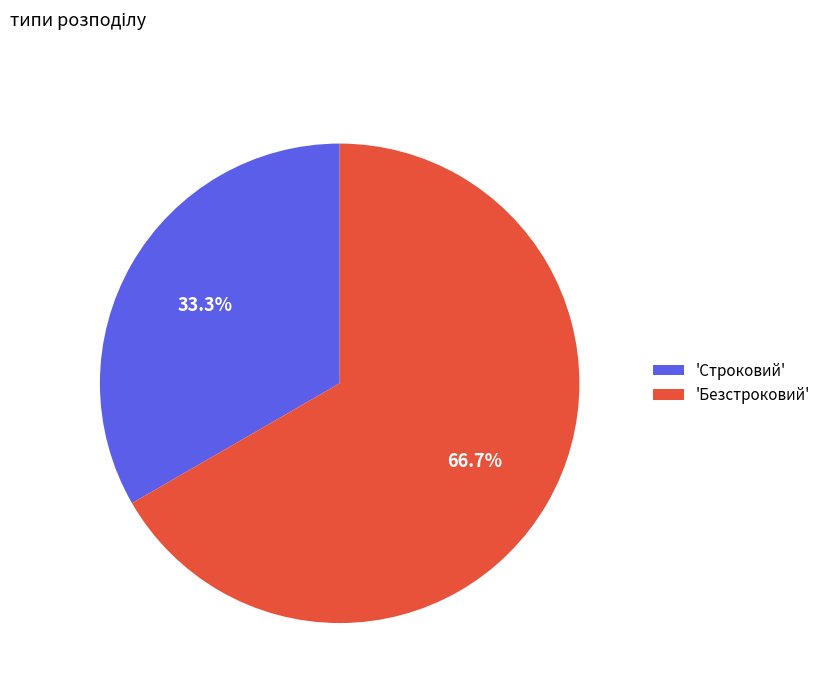

How many segments does this pie chart have?

2